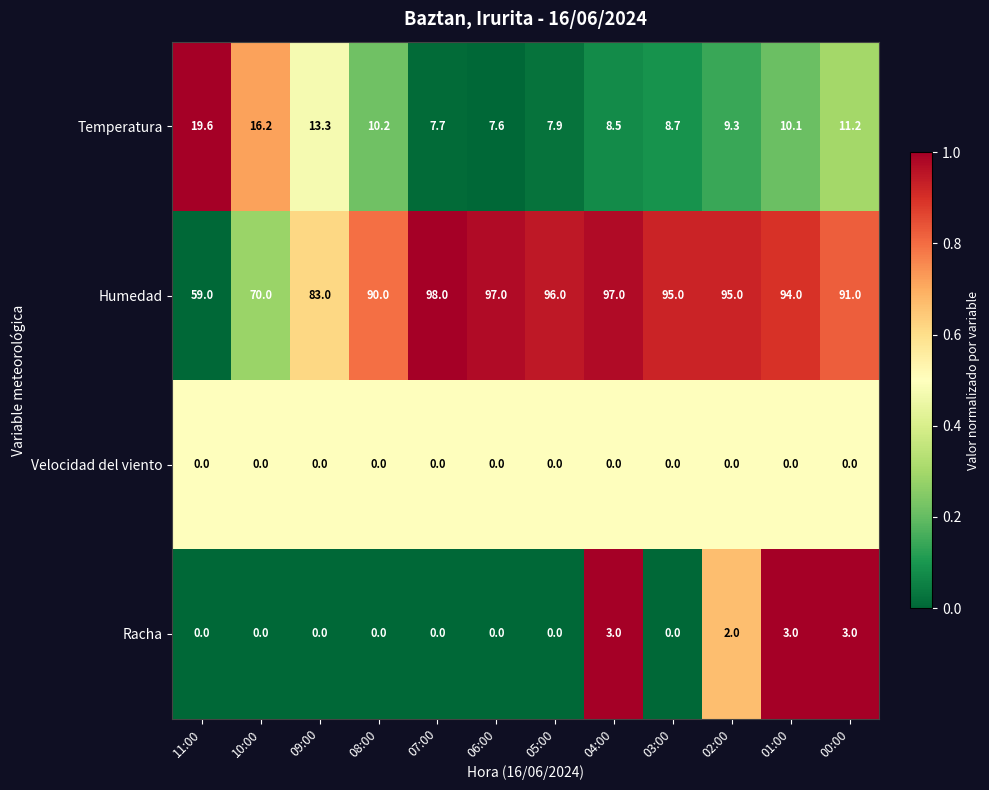

What is the difference between the second highest and second lowest values in the Racha series?

3.0